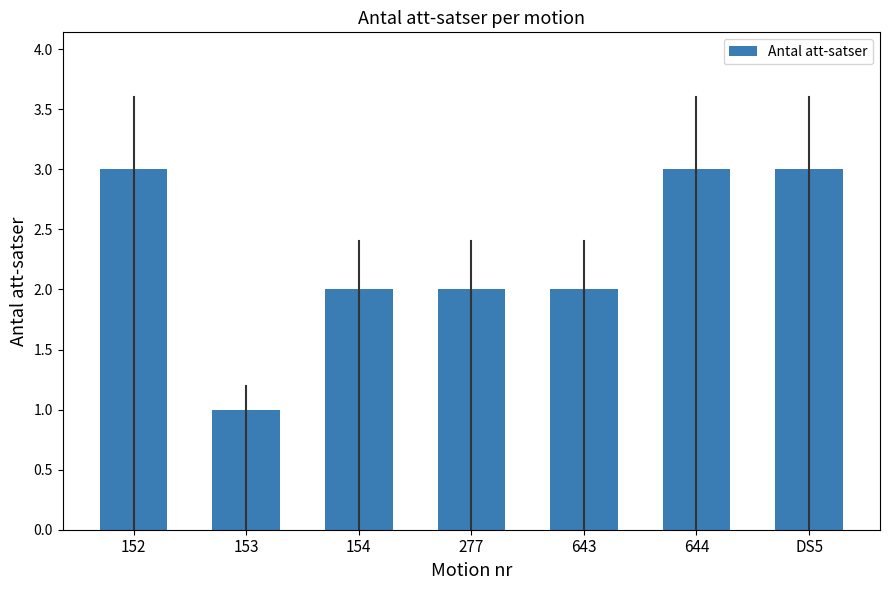

What is the approximate value at DS5?

3